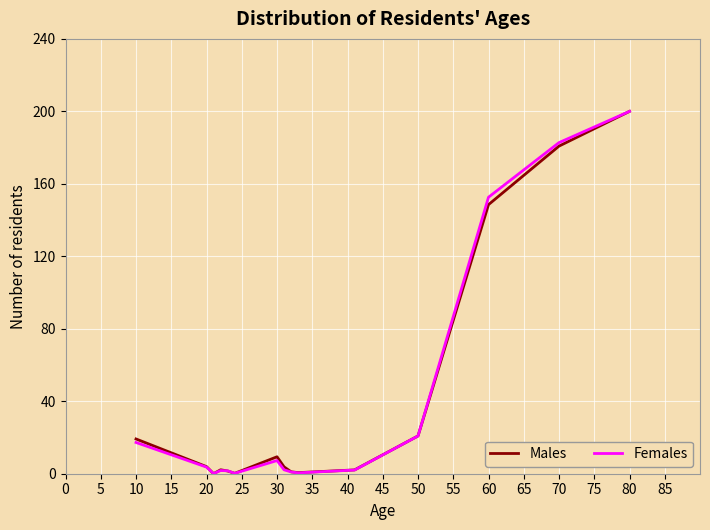

What is the greatest value displayed?

200.0